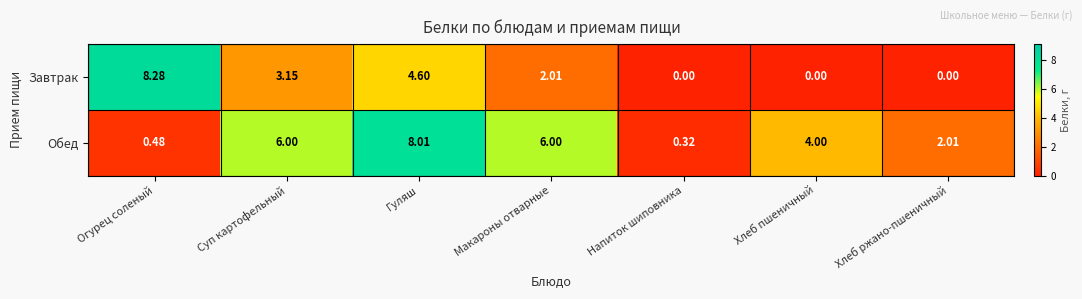

Rank the series at Хлеб пшеничный from highest to lowest value.

Обед, Завтрак